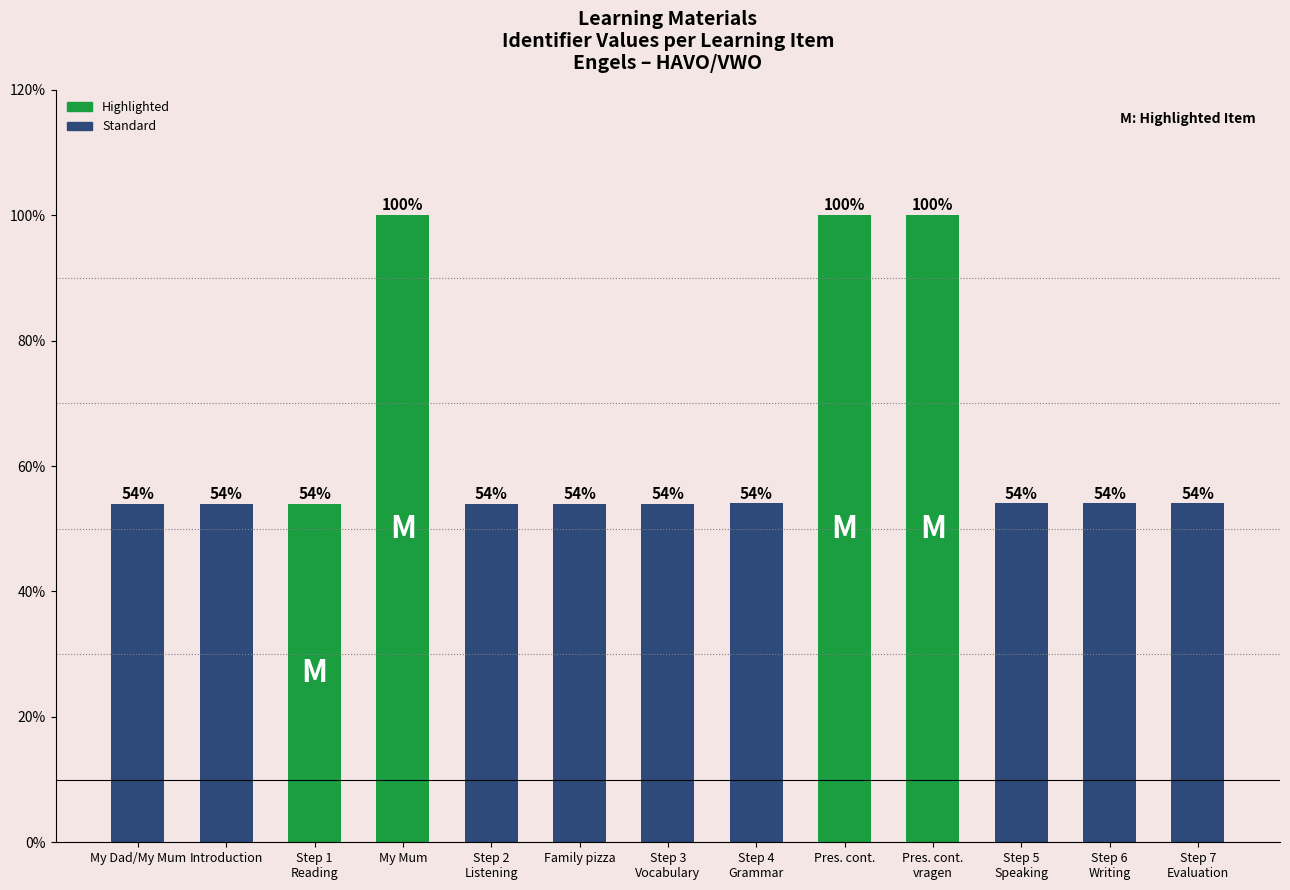

True or false: the data shows 53.9 at Family pizza.

True